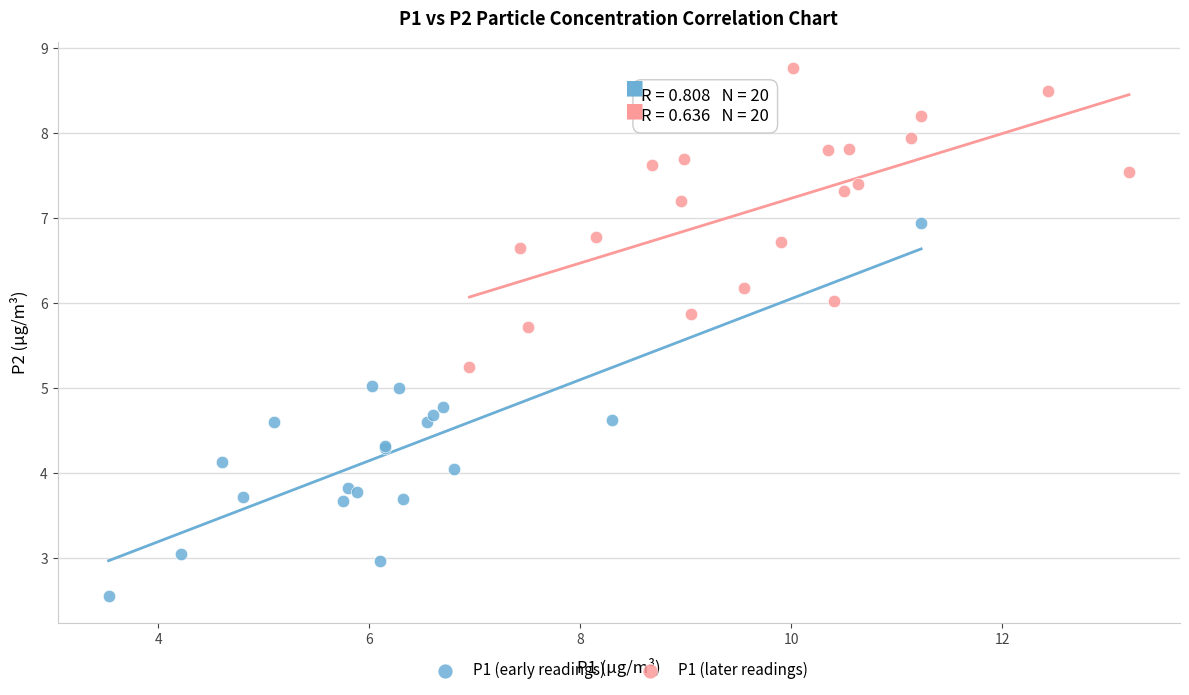

What are all the series names shown in the legend?

P1 (early readings), P1 (later readings)